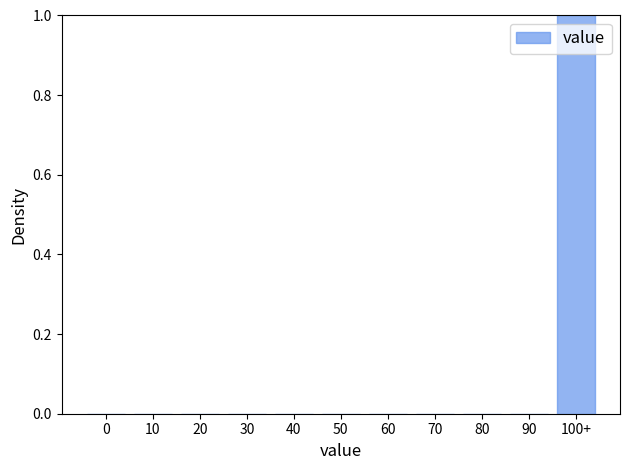

Reading left to right, what are all the values shown in this chart?

0=0	10=0	20=0	30=0	40=0	50=0	60=0	70=0	80=0	90=0	100+=1